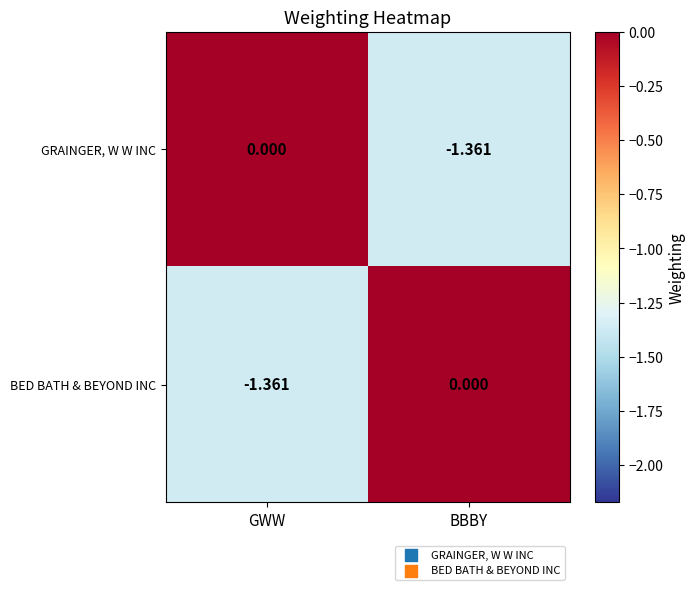

At which label is GRAINGER, W W INC closest to 0?

GWW